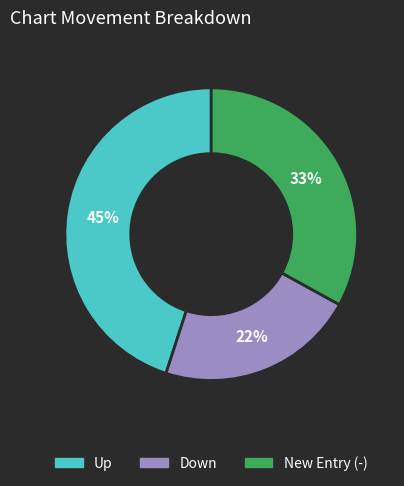

To the nearest percent, what is the difference between the largest and smallest slice percentages?

23%